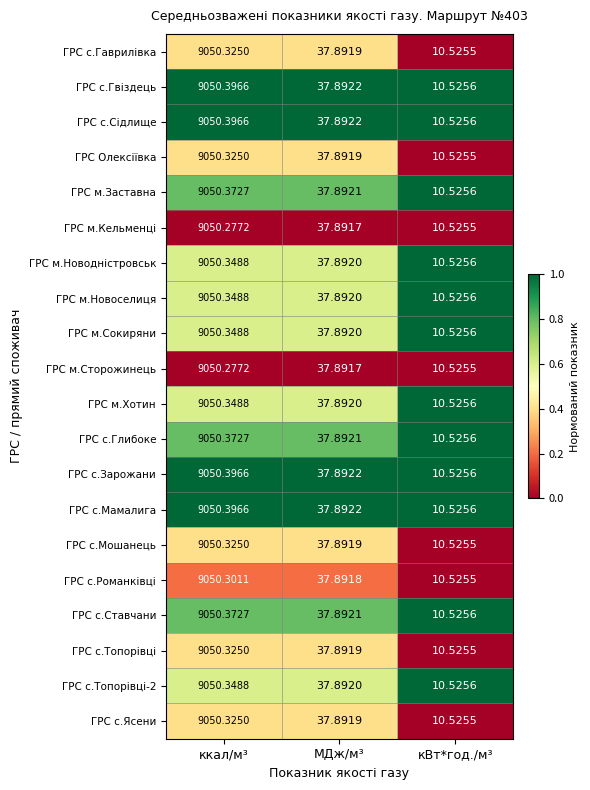

Which category has the highest value across all series?

ккал/м³